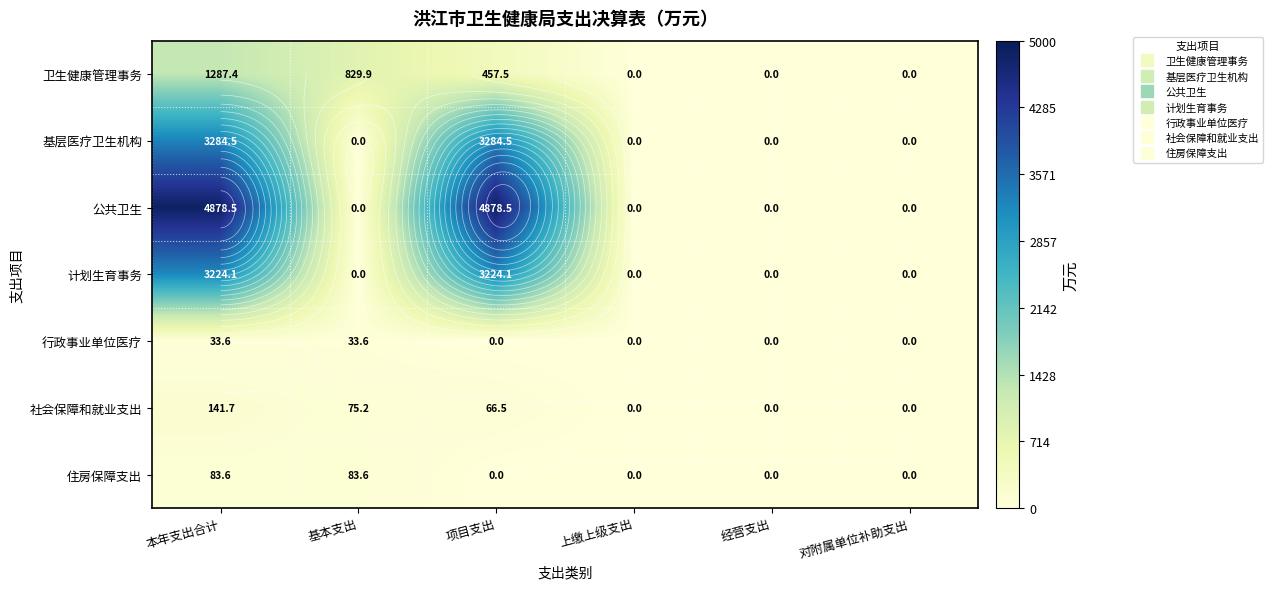

At which label does 社会保障和就业支出 first exceed 66?

本年支出合计